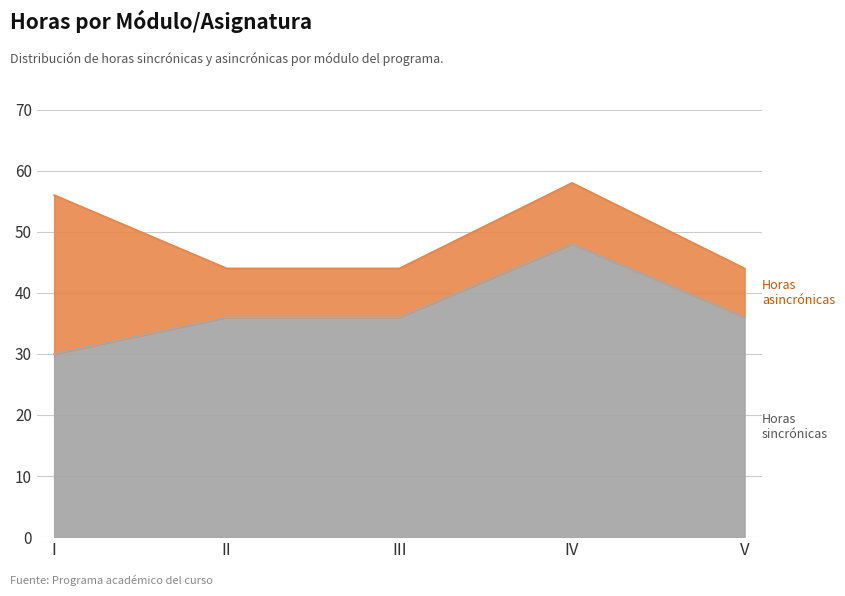

The value at II is 36. True or false?

True